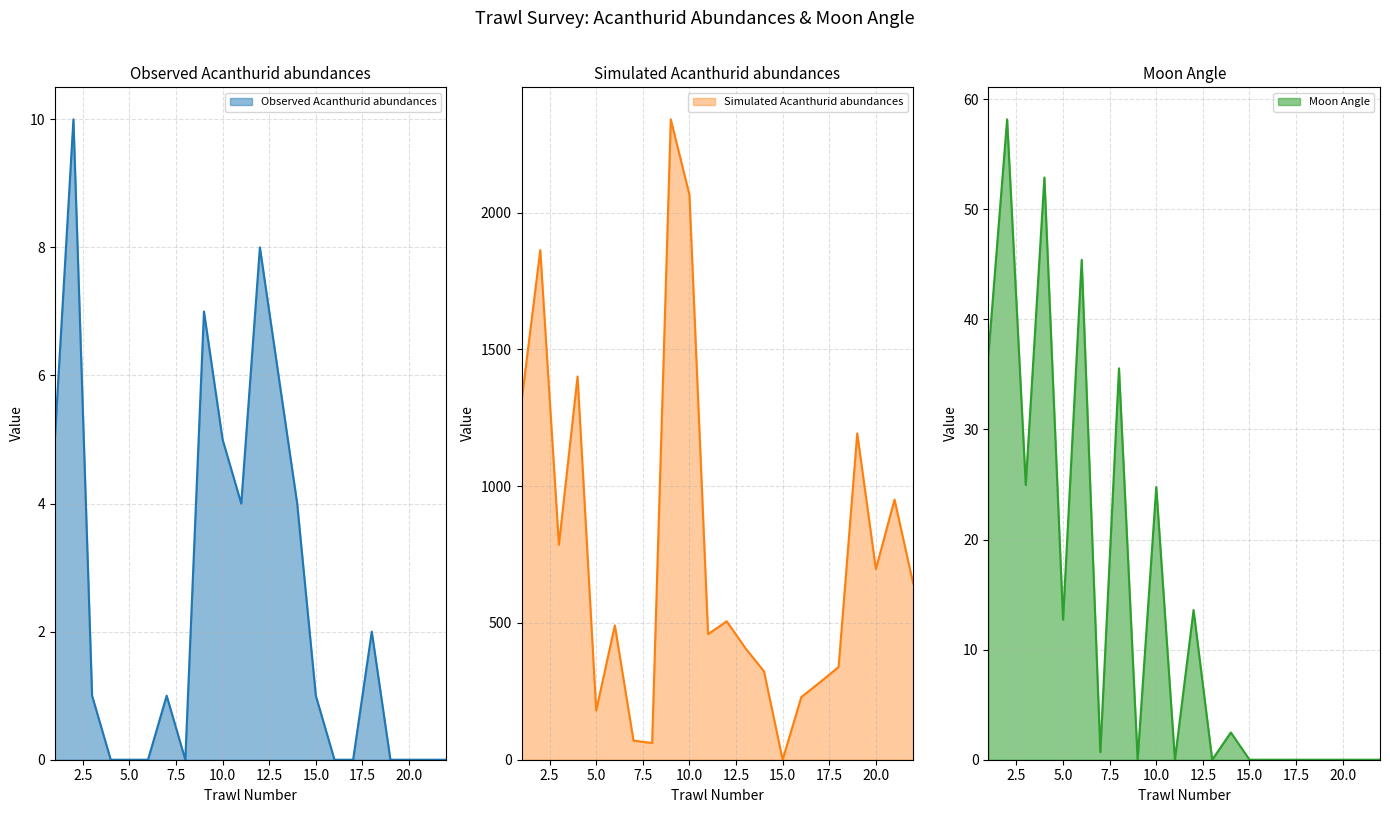

True or false: Simulated Acanthurid abundances has a value of 2332.8 at 4.

False